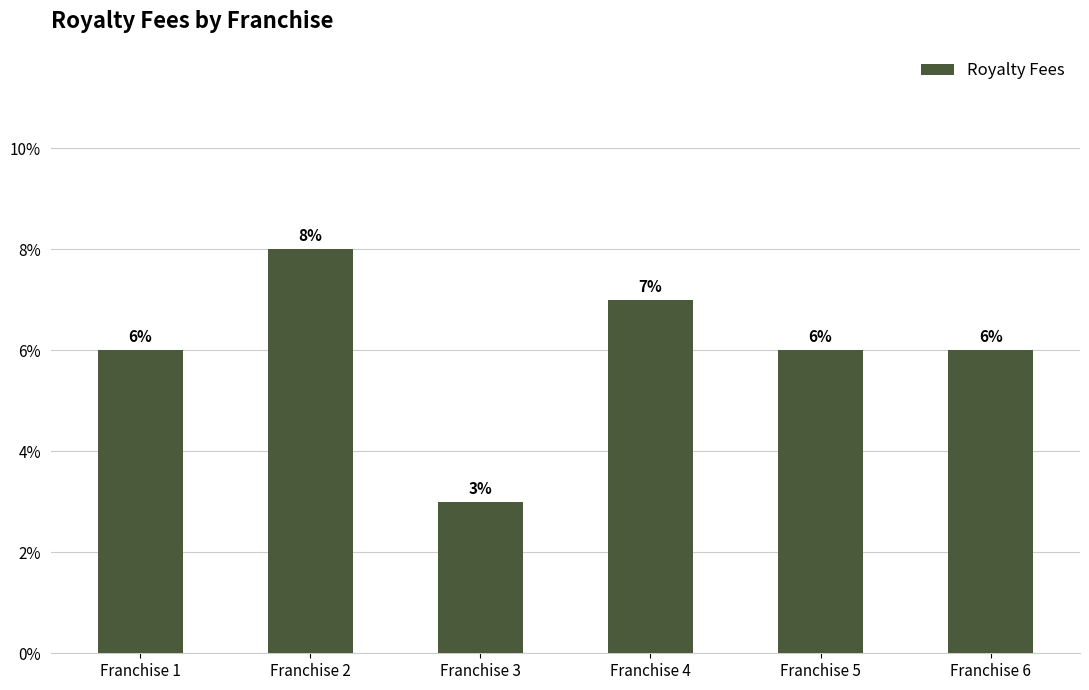

Reading left to right, transcribe all the data shown in this chart.

Franchise 1=0.1	Franchise 2=0.1	Franchise 3=0.0	Franchise 4=0.1	Franchise 5=0.1	Franchise 6=0.1